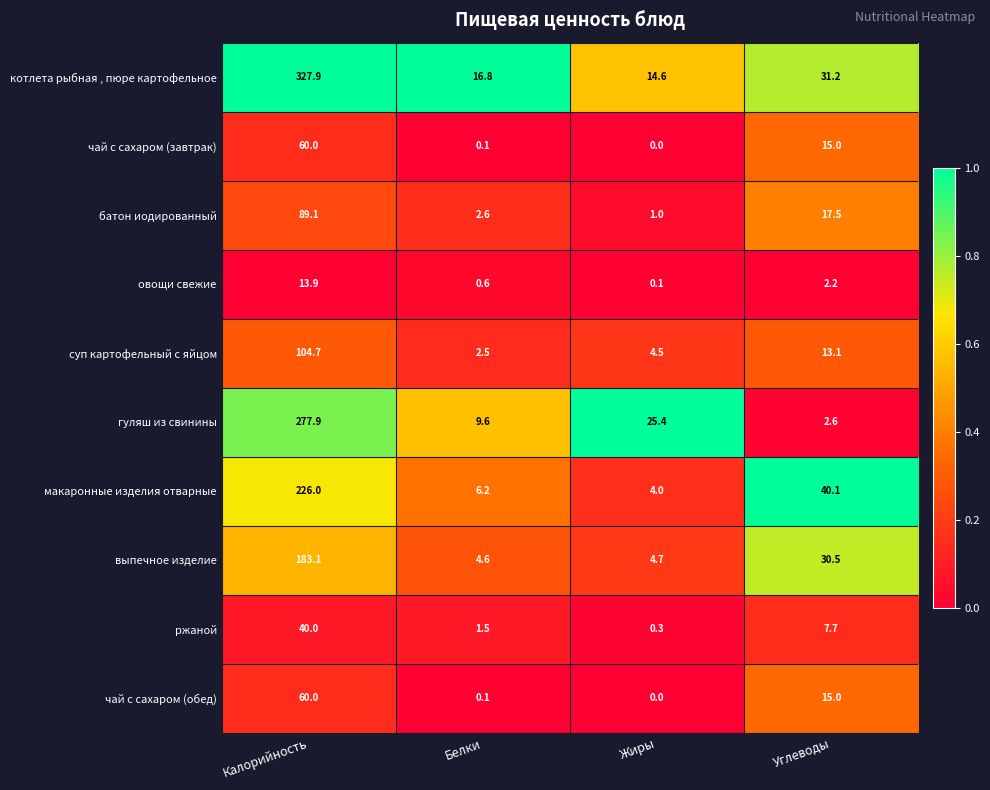

What is the sum of all выпечное изделие values?

222.9